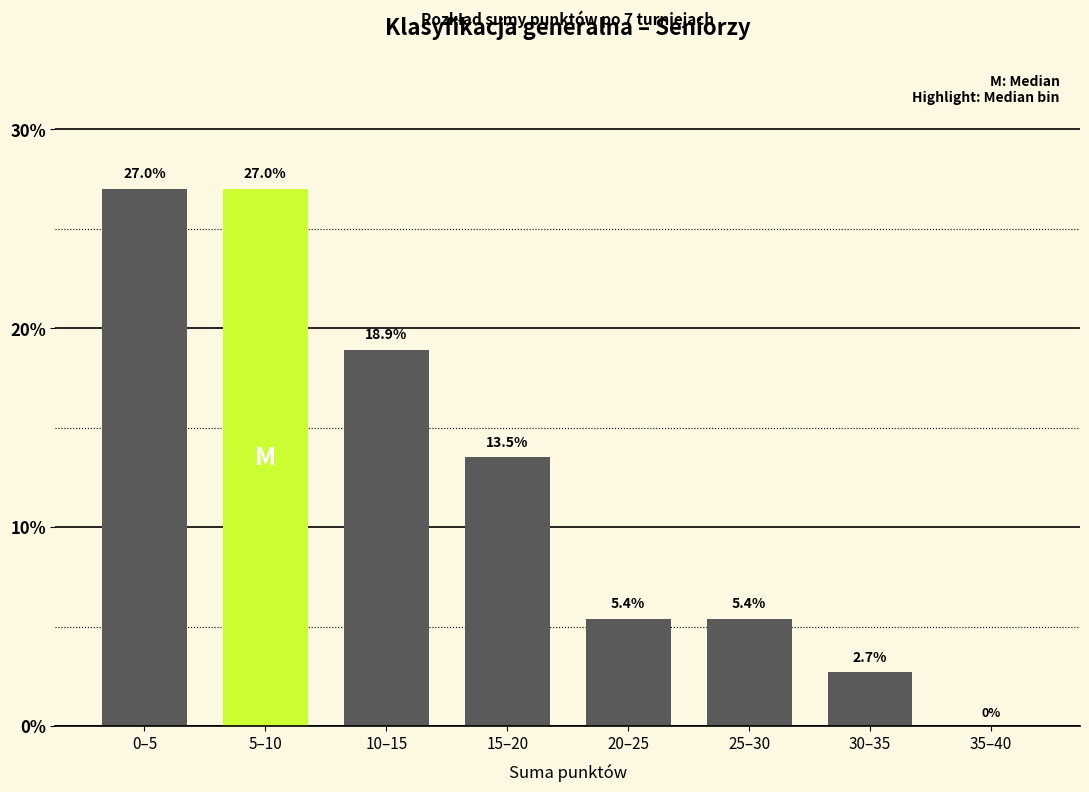

Reading right to left, what are all the values shown in this chart?

35–40=0.0	30–35=2.7	25–30=5.4	20–25=5.4	15–20=13.5	10–15=18.9	5–10=27.0	0–5=27.0